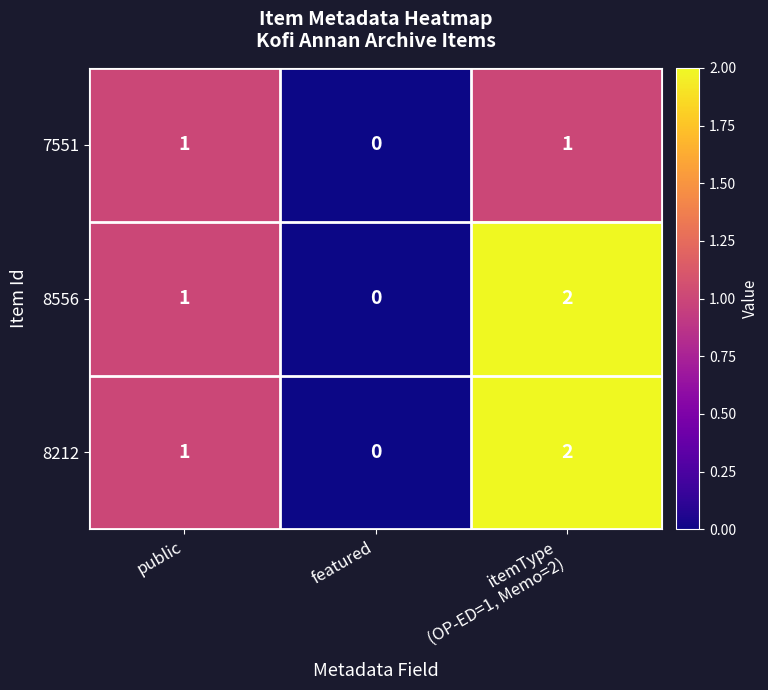

Reading left to right, list all the values displayed in this chart.

7551: 1	0	1
8556: 1	0	2
8212: 1	0	2